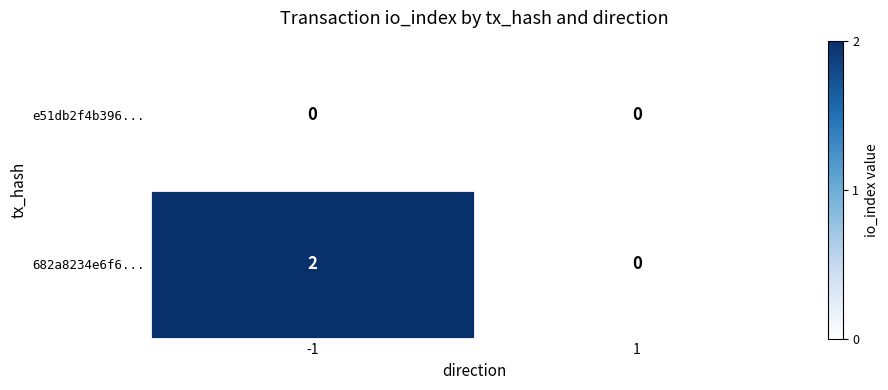

List the series in order of their peak value, lowest first.

e51db2f4b396..., 682a8234e6f6...